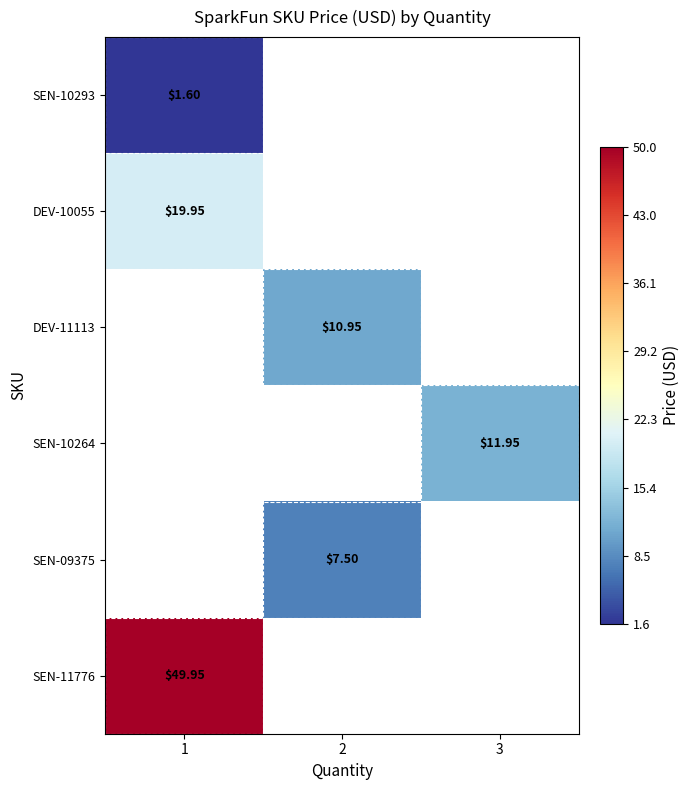

How many data points in DEV-11113 are above 10?

1